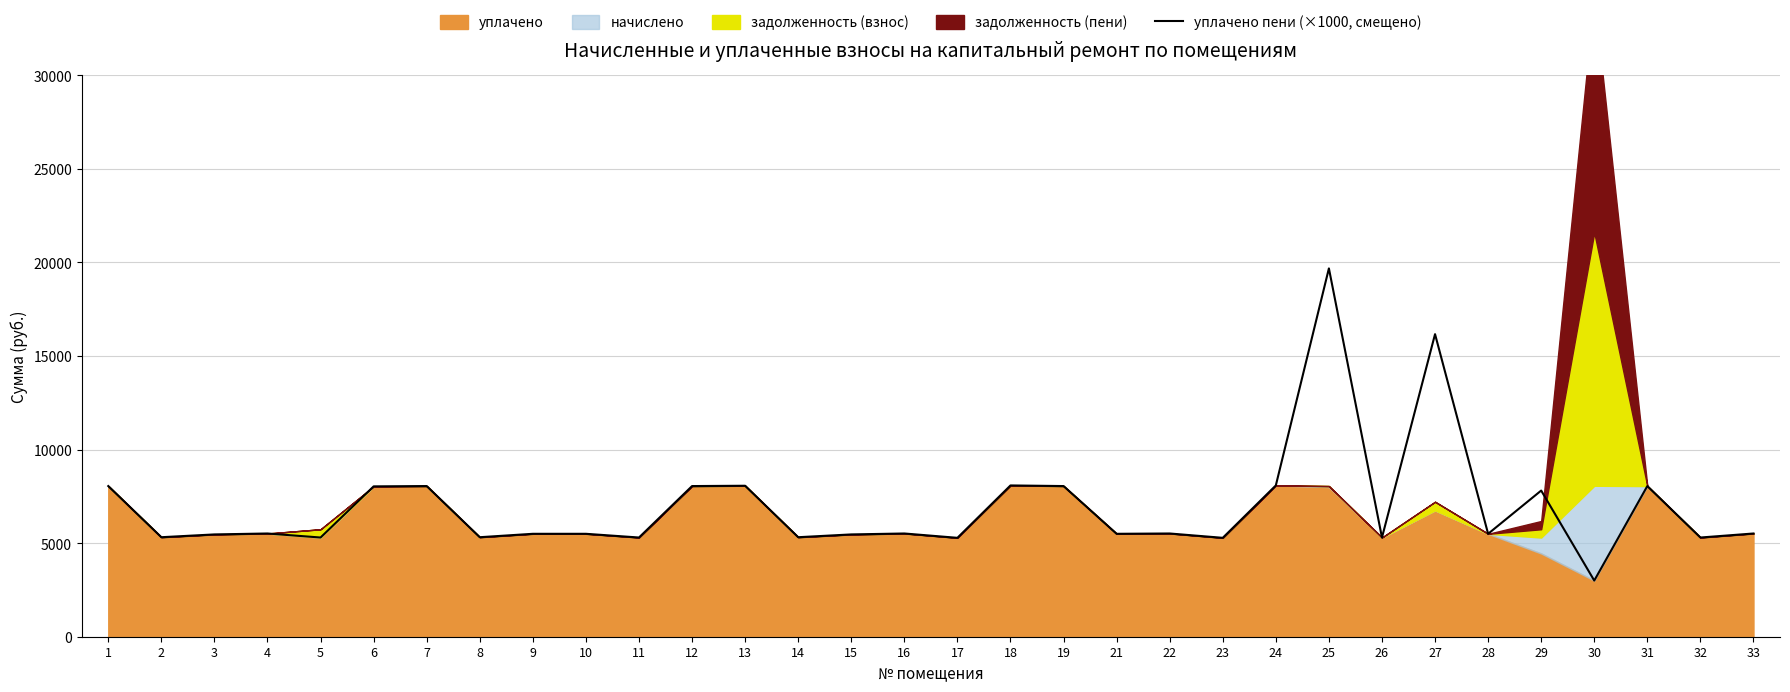

What is the highest value of the уплачено пени (×1000, смещено) series?

19675.5